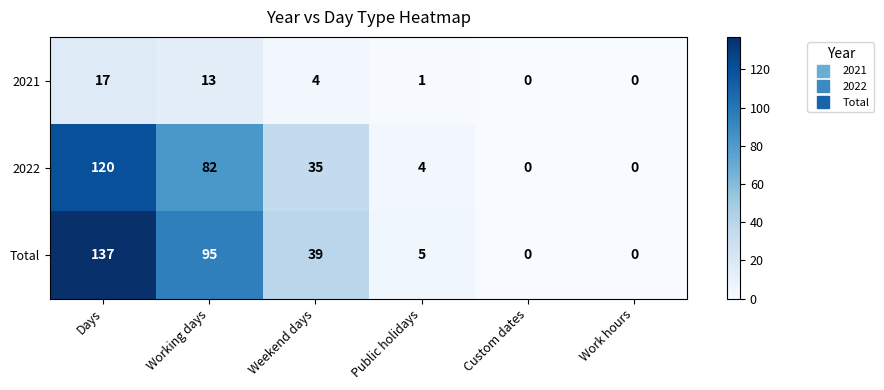

Reading left to right, transcribe all the data shown in this chart.

2021: Days=17	Working days=13	Weekend days=4	Public holidays=1	Custom dates=0	Work hours=0
2022: Days=120	Working days=82	Weekend days=35	Public holidays=4	Custom dates=0	Work hours=0
Total: Days=137	Working days=95	Weekend days=39	Public holidays=5	Custom dates=0	Work hours=0